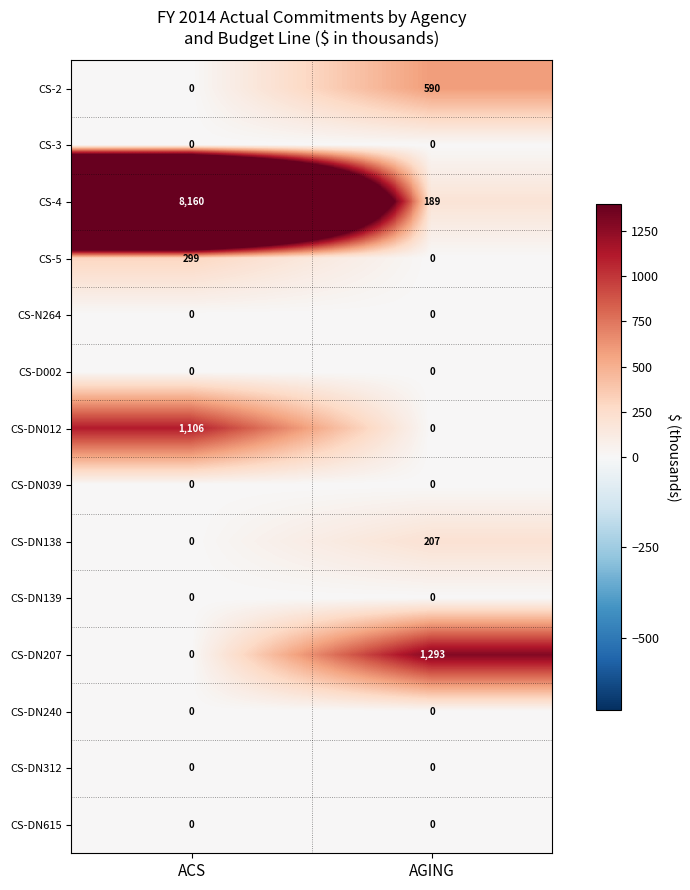

At which category does the chart reach its peak across all series?

ACS